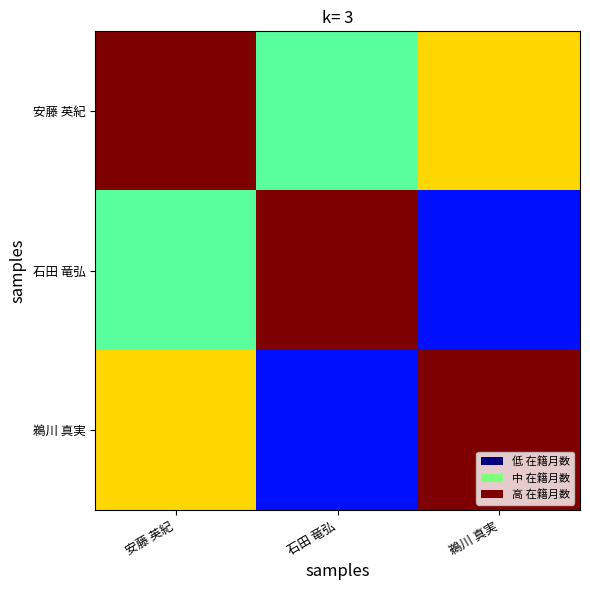

At which category does the chart reach its peak across all series?

安藤 英紀